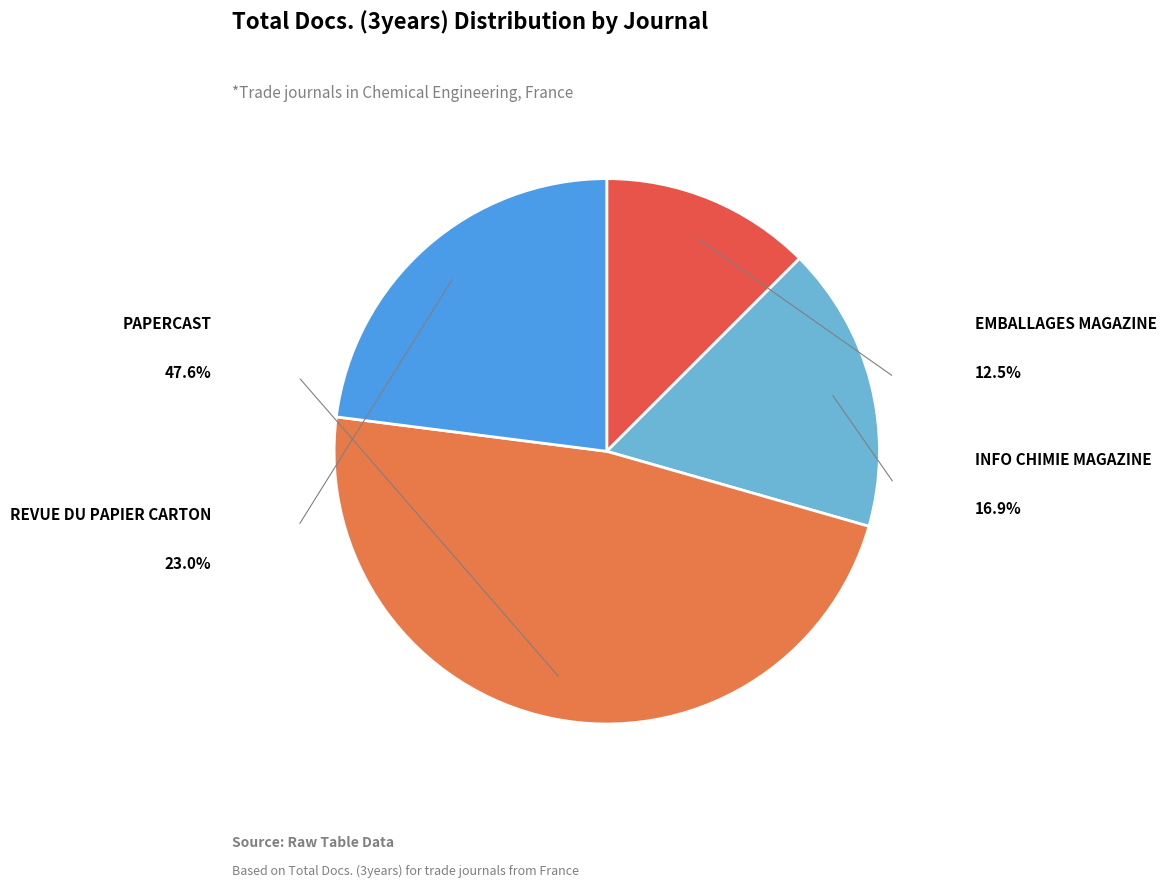

How many segments does this pie chart have?

4